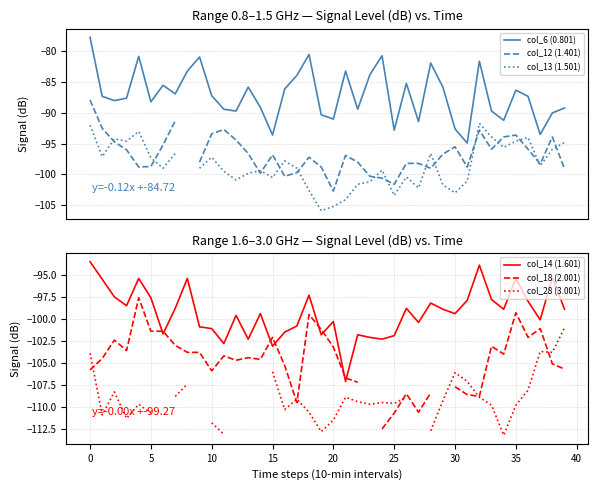

Which category has the lowest value in the col_6 (0.801) series?

31